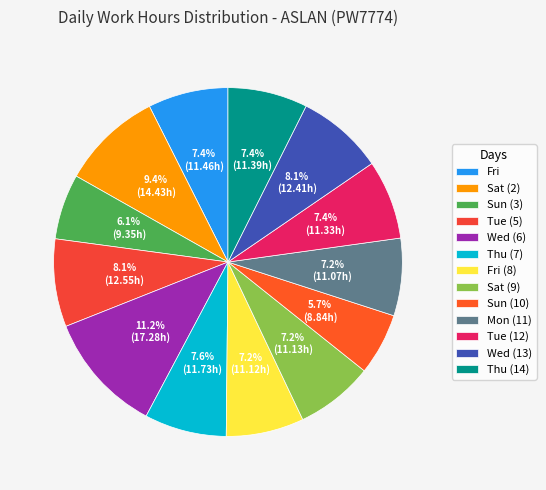

What percentage do Thu (14) and Tue (5) together represent?

15.5%